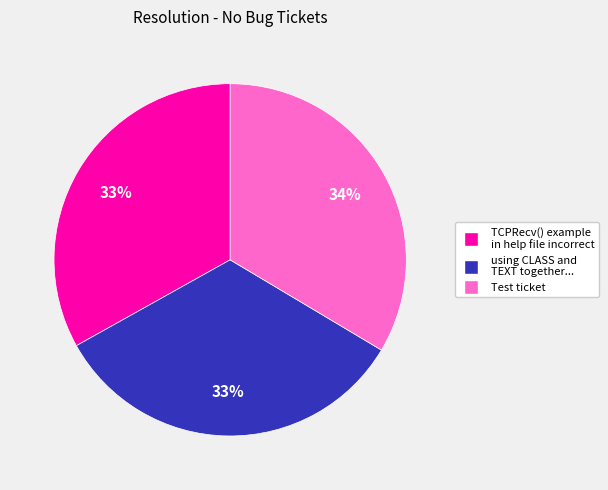

Does Test ticket account for over 50% of the chart?

No